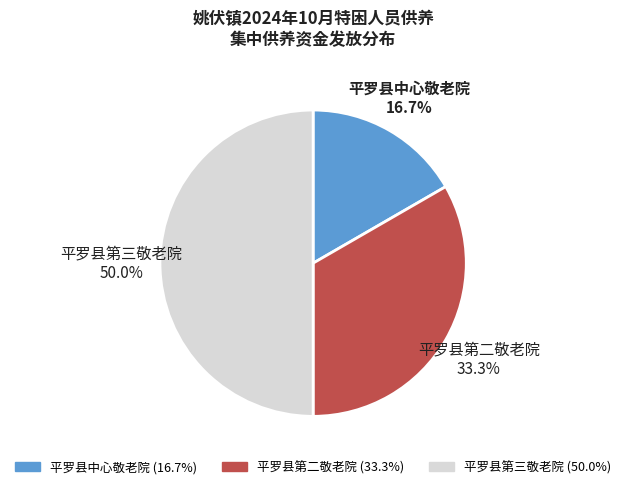

Between 平罗县第二敬老院 and 平罗县中心敬老院, which is larger?

平罗县第二敬老院